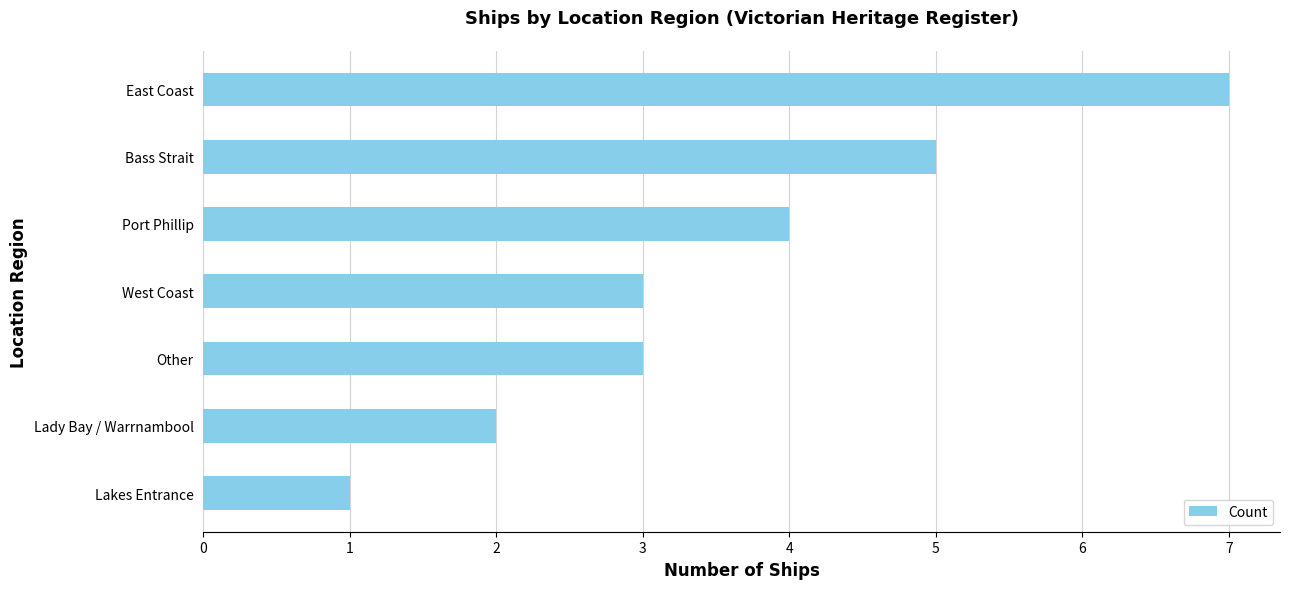

Reading bottom to top, list all the values displayed in this chart.

Lakes Entrance=1	Lady Bay / Warrnambool=2	Other=3	West Coast=3	Port Phillip=4	Bass Strait=5	East Coast=7